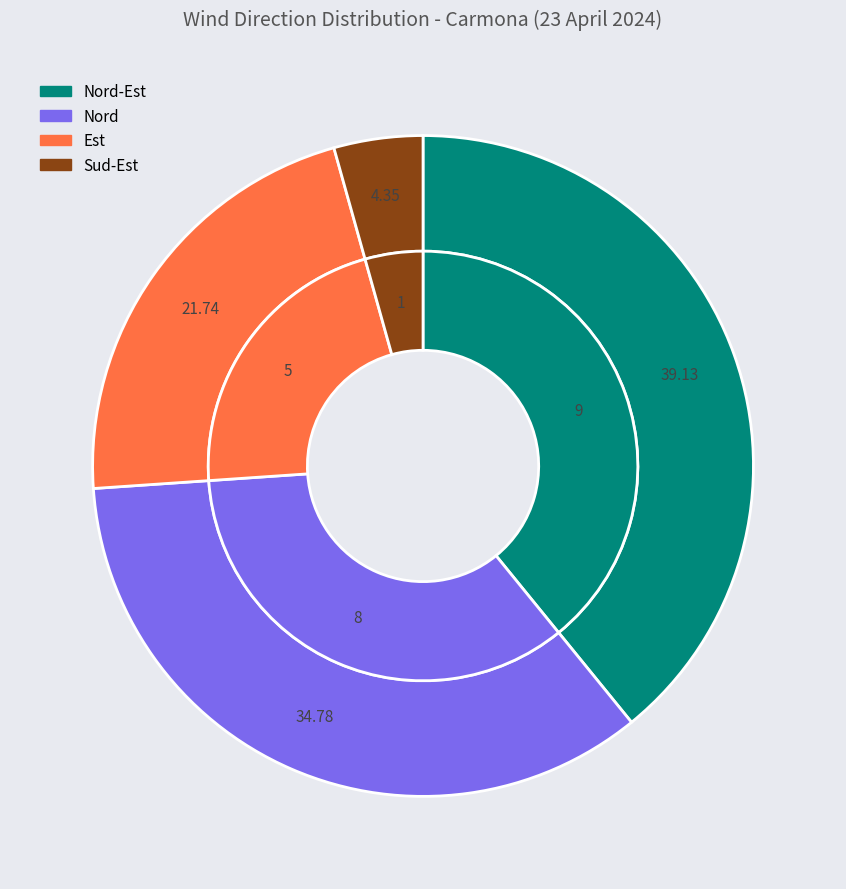

Count the number of slices in the pie.

4